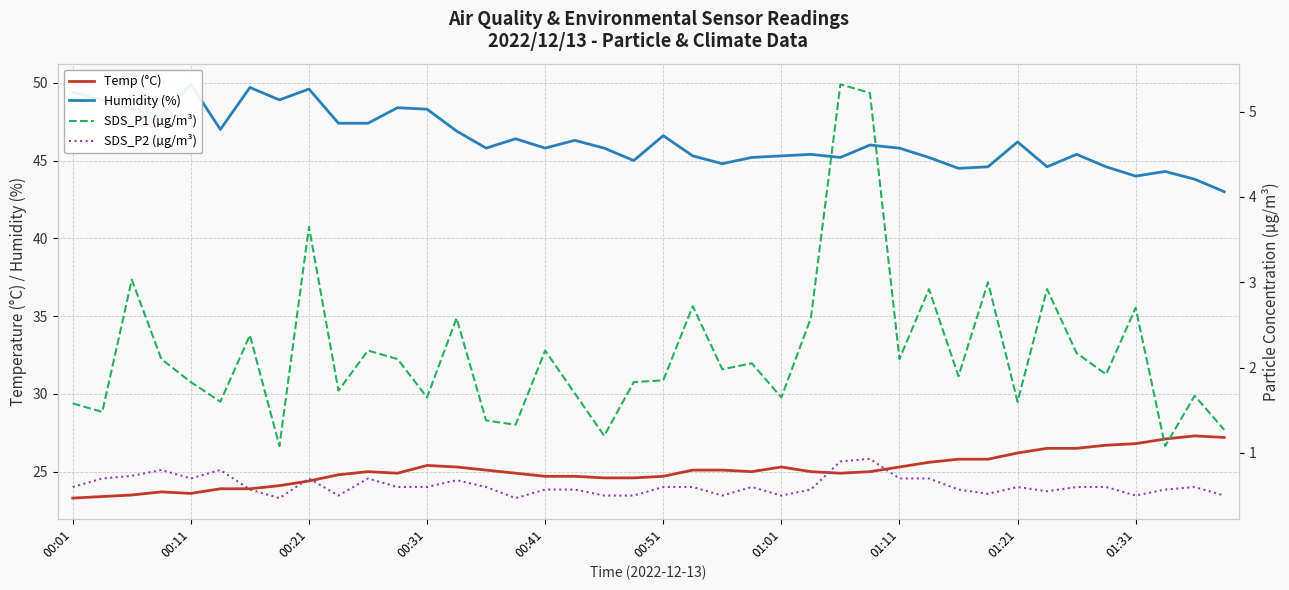

True or false: SDS_P1 (µg/m³) has a value of 1.3 at 35.

False